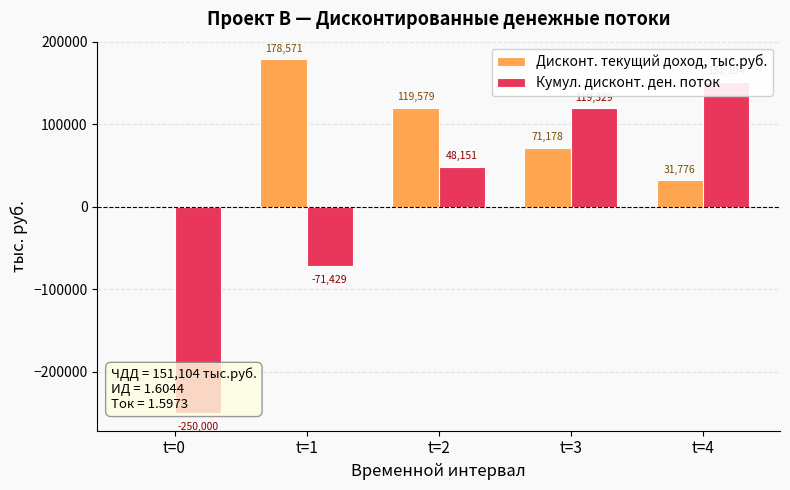

Which series changed the most between t=1 and t=2?

Кумул. дисконт. ден. поток